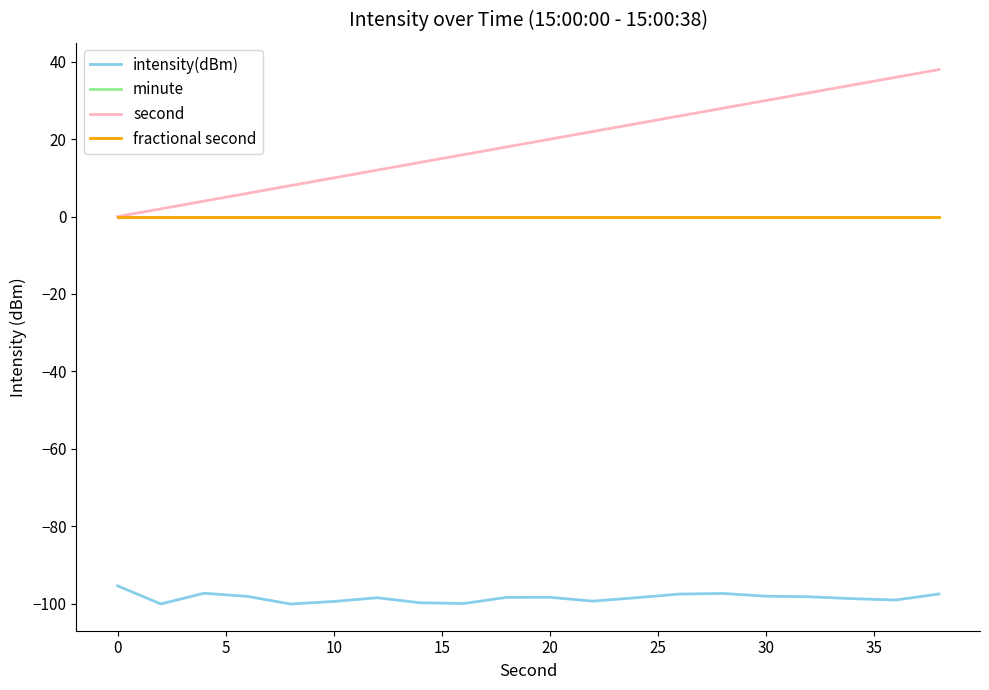

Does the chart display data point markers on the line(s)?

No